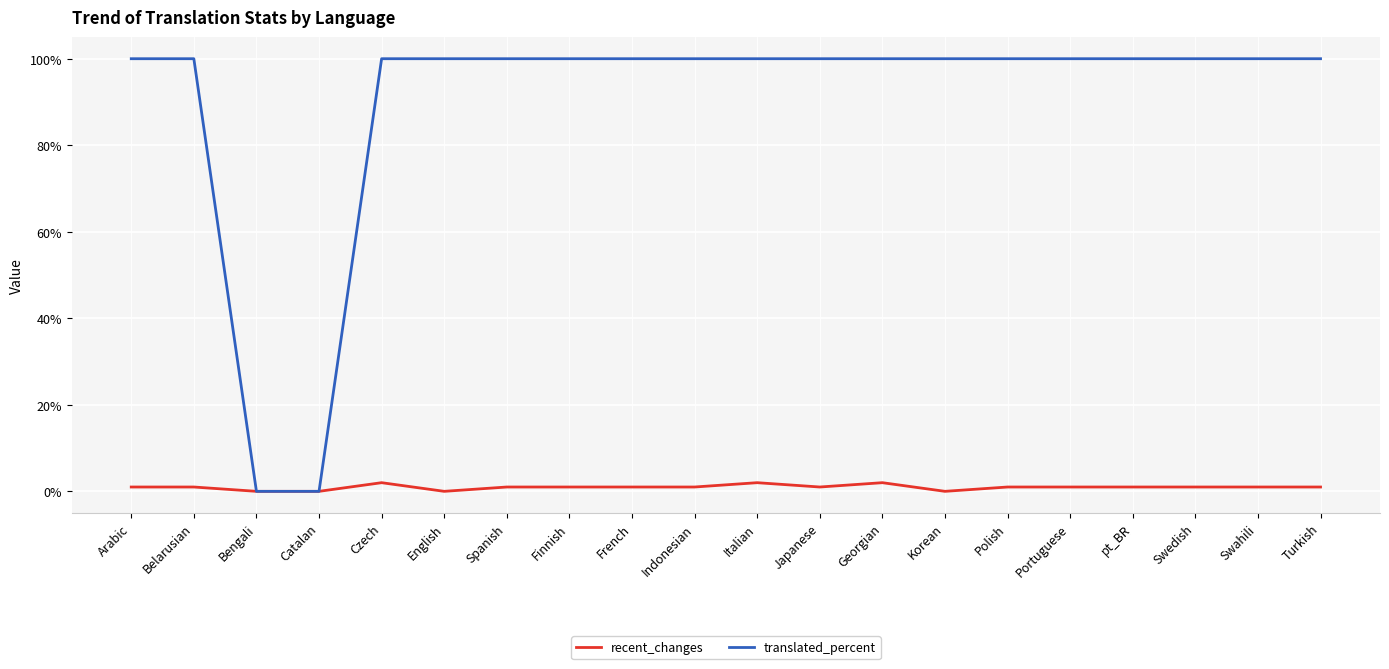

What are all the series names shown in the legend?

recent_changes, translated_percent